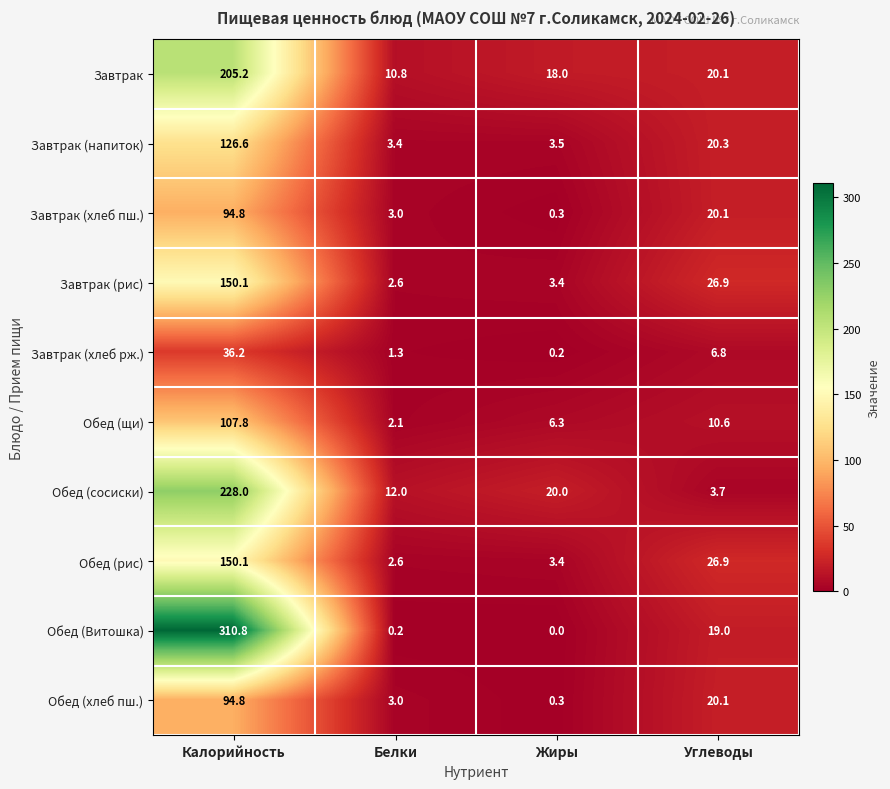

Which series has the largest total across all categories?

Обед (Витошка)